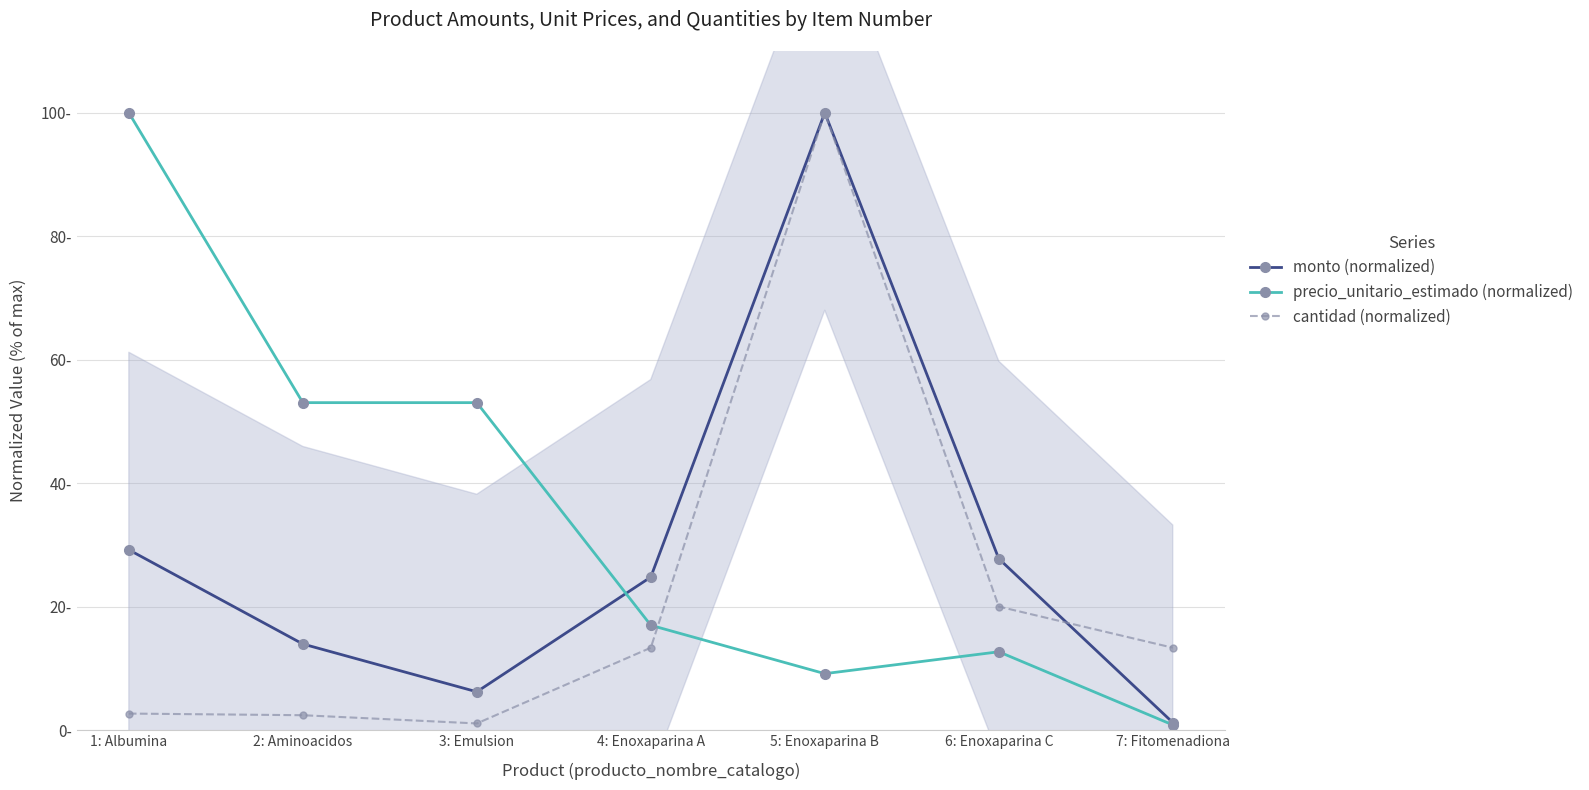

At which label does cantidad (normalized) reach its minimum?

3: Emulsion